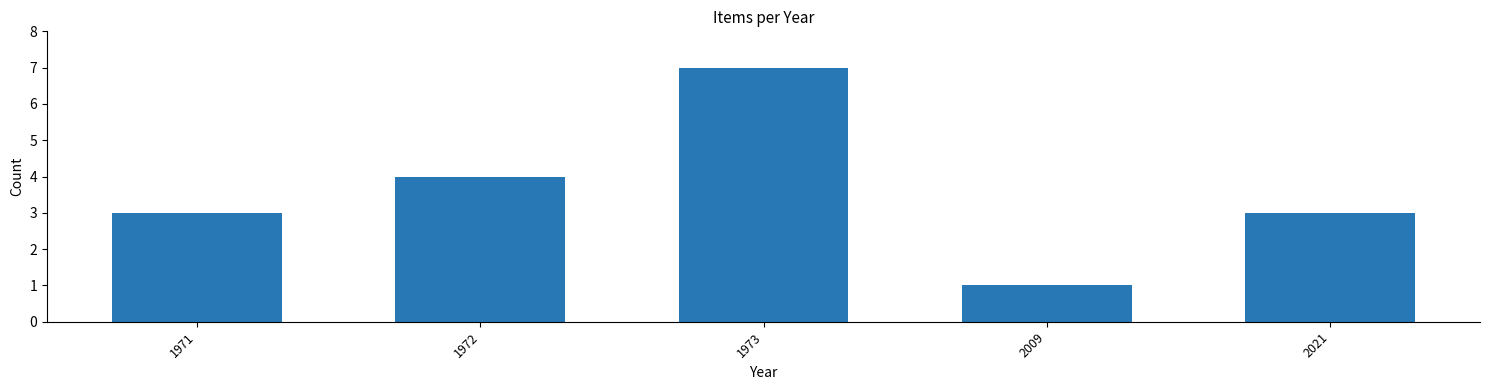

Reading left to right, list all the values displayed in this chart.

1971=3	1972=4	1973=7	2009=1	2021=3